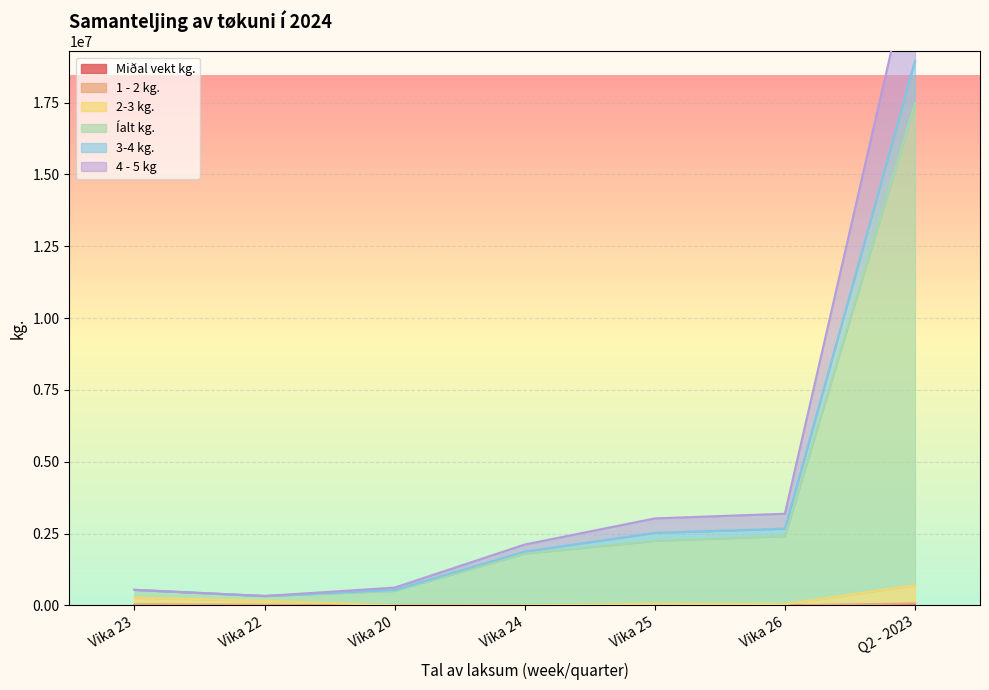

How many values in the Íalt kg. series exceed 1875403?

4